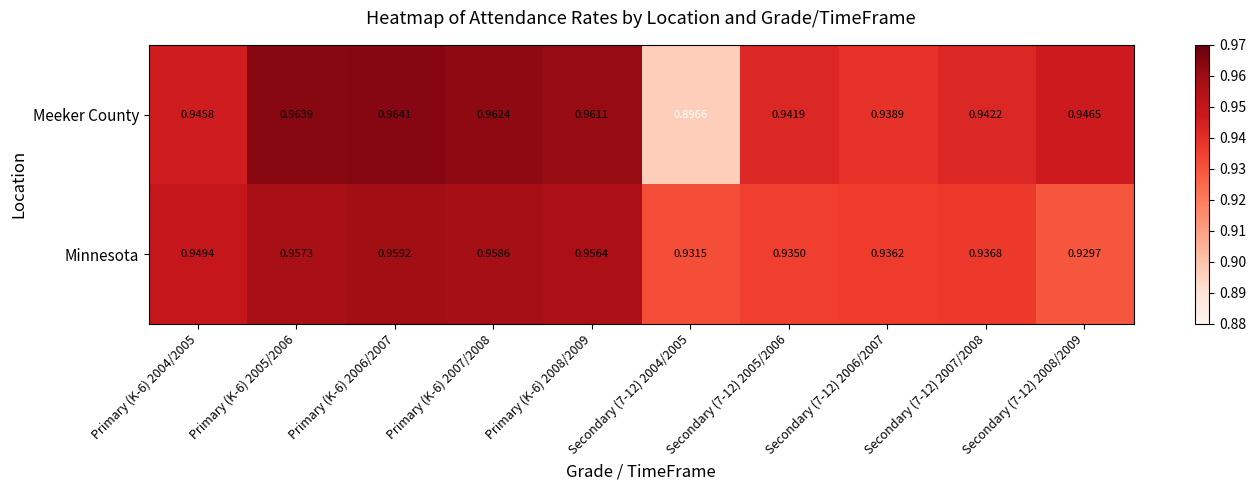

Which series changed the most between Primary (K-6) 2005/2006 and Secondary (7-12) 2006/2007?

Meeker County